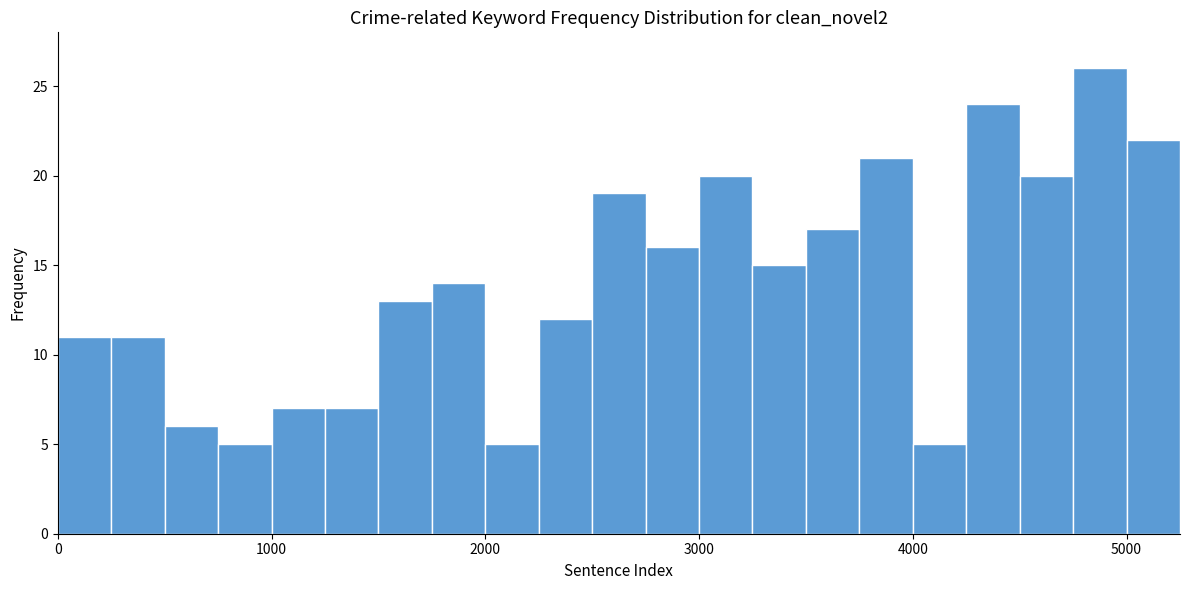

Read against the x-axis, roughly where is the centre of the tallest bar?

4900